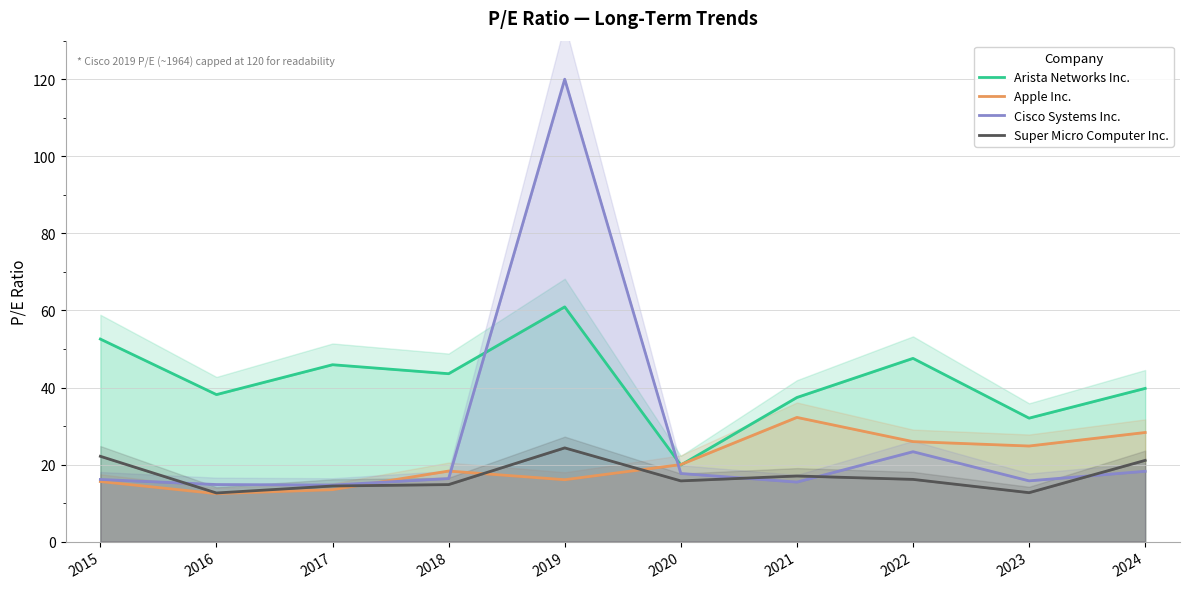

Reading left to right, extract all data points from this chart.

Arista Networks Inc.: 2015=52.6	2016=38.2	2017=45.9	2018=43.6	2019=60.9	2020=19.9	2021=37.4	2022=47.6	2023=32.0	2024=39.8
Apple Inc.: 2015=15.6	2016=12.5	2017=13.5	2018=18.3	2019=16.1	2020=20.0	2021=32.2	2022=26.0	2023=24.8	2024=28.3
Cisco Systems Inc.: 2015=16.1	2016=14.8	2017=14.7	2018=16.4	2019=120.0	2020=17.7	2021=15.5	2022=23.3	2023=15.8	2024=18.3
Super Micro Computer Inc.: 2015=22.1	2016=12.6	2017=14.4	2018=14.8	2019=24.3	2020=15.8	2021=17.0	2022=16.2	2023=12.7	2024=21.1